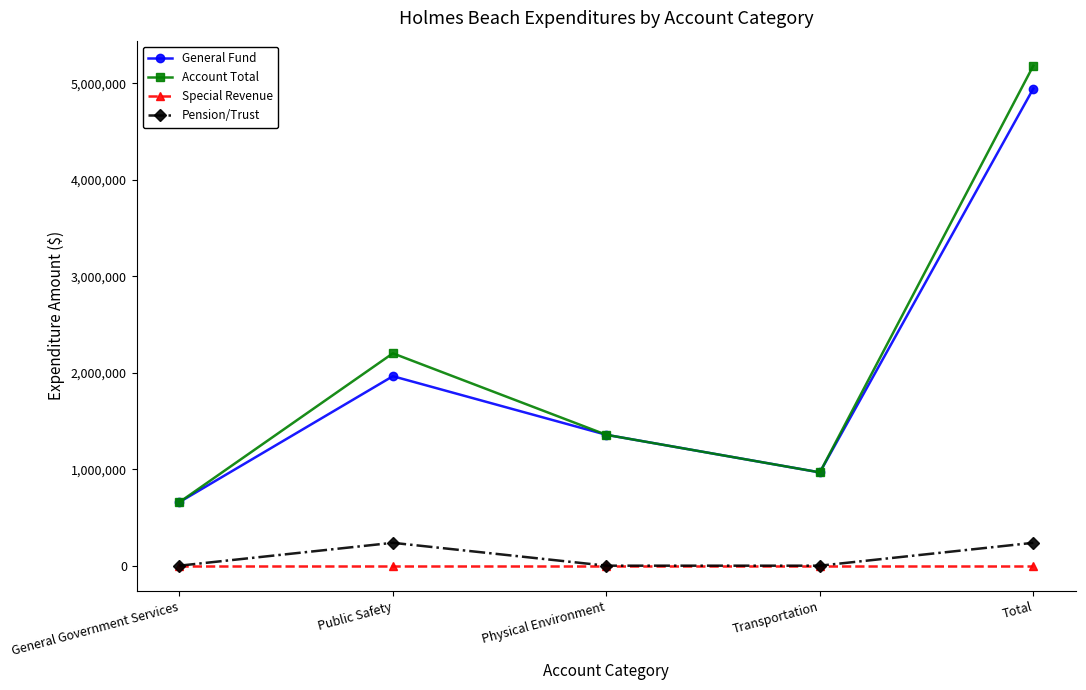

Which series has the largest total across all categories?

Account Total